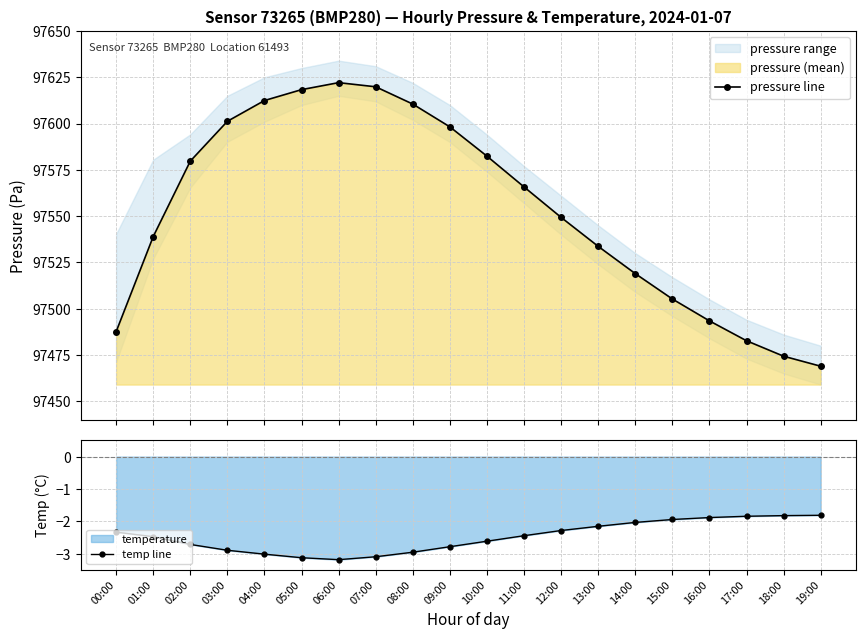

Is it true that pressure line equals 97538.9 at 01:00?

True